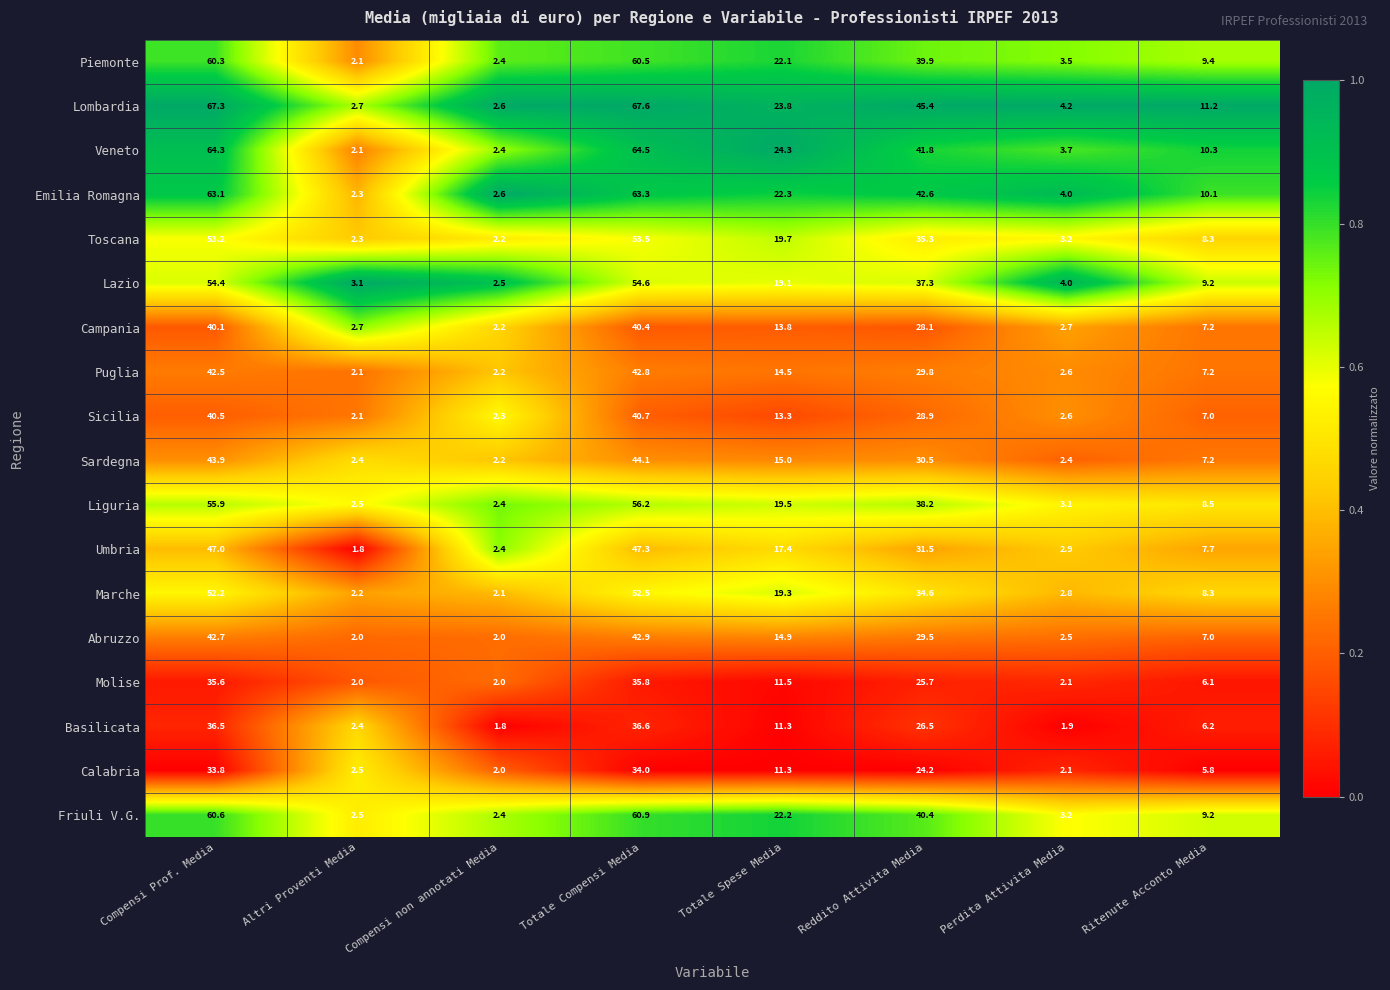

Rank the categories by Marche value from lowest to highest.

Compensi non annotati Media, Altri Proventi Media, Perdita Attivita Media, Ritenute Acconto Media, Totale Spese Media, Reddito Attivita Media, Compensi Prof. Media, Totale Compensi Media